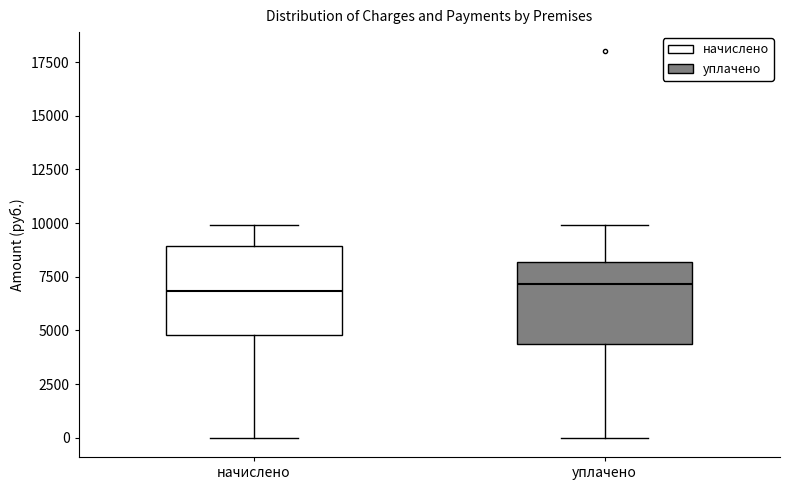

Reading left to right, read every box against the y-axis: the position of its median line, the range the box covers, and the ends of its whiskers. The values are not printed on the chart, so give them approximately, as read against the axis.

начислено: median 7000, box 5000 to 9000, whiskers 0 to 10000
уплачено: median 7000, box 4500 to 8000, whiskers 0 to 10000